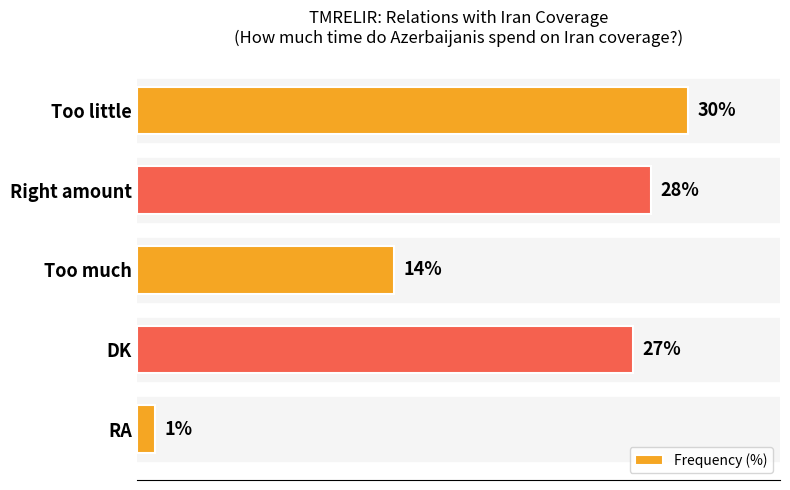

Between DK and Too little, which is larger?

Too little